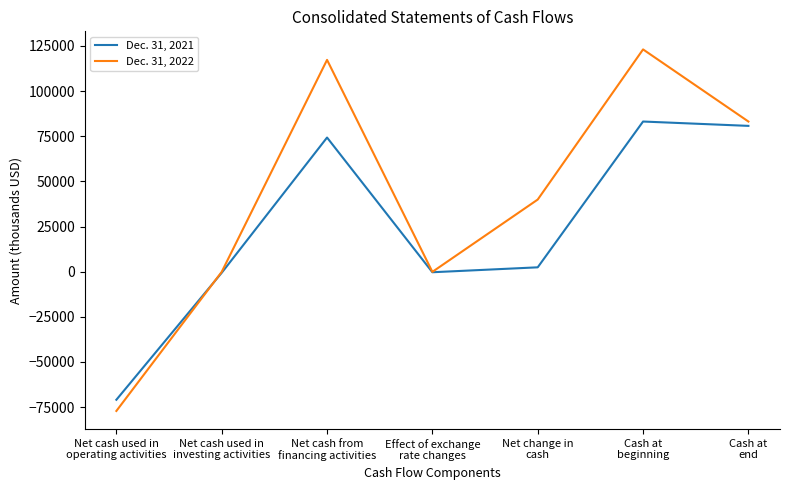

Does the chart have visible grid lines?

No